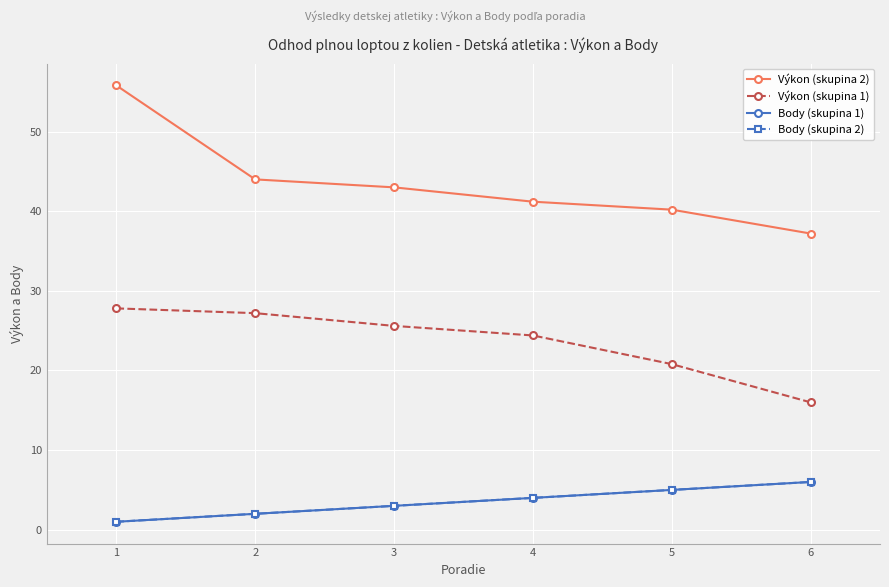

How many data points does each series have?

6